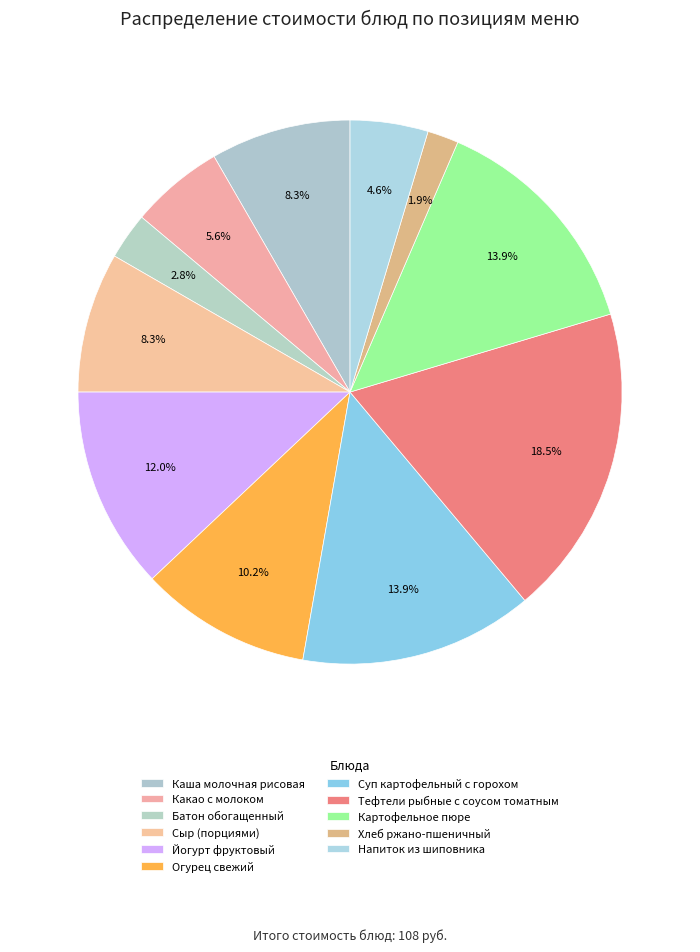

Count the number of slices in the pie.

11